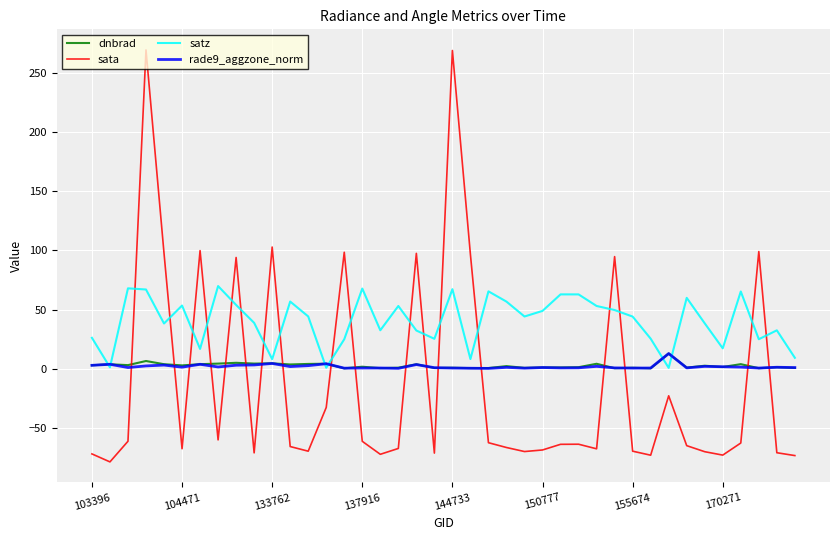

How many times do dnbrad and sata cross each other?

18